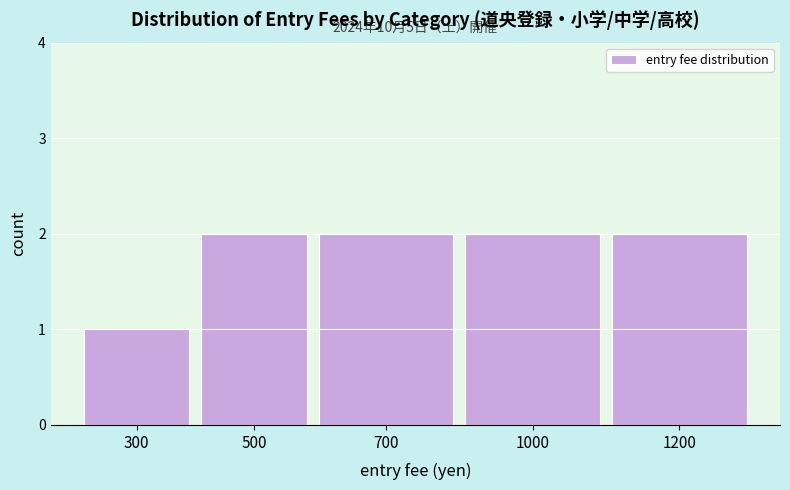

Reading right to left, what are all the values shown in this chart?

1200=2	1000=2	700=2	500=2	300=1